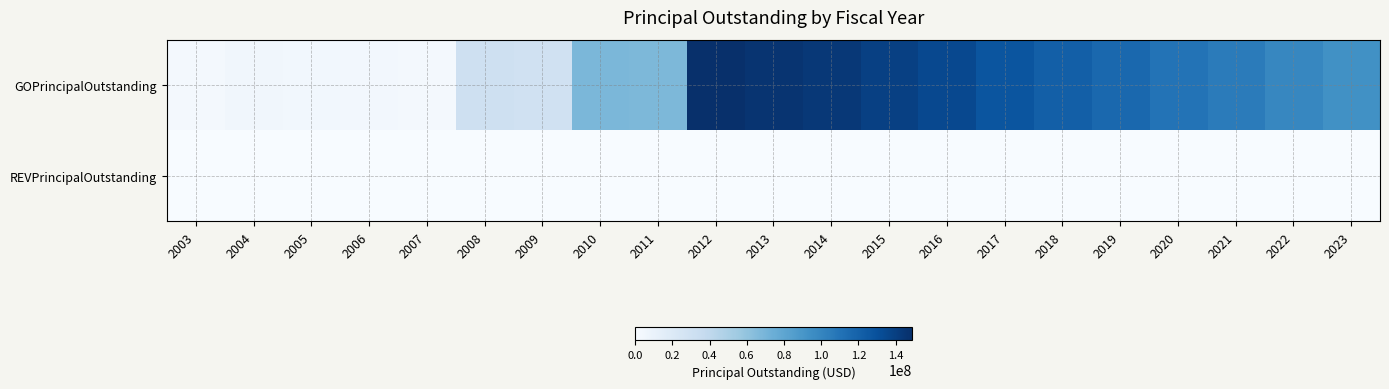

Reading right to left, list all the values displayed in this chart.

GOPrincipalOutstanding: 2023=93410000	2022=99095000	2021=105565000	2020=109990000	2019=116195000	2018=121642000	2017=127290000	2016=134175000	2015=139057000	2014=143762000	2013=146265000	2012=148685000	2011=67857000	2010=68029000	2009=29208000	2008=30634000	2007=2548000	2006=3700000	2005=4310000	2004=4890000	2003=2355000
REVPrincipalOutstanding: 2023=0	2022=0	2021=0	2020=0	2019=0	2018=0	2017=0	2016=0	2015=0	2014=0	2013=0	2012=0	2011=0	2010=0	2009=0	2008=0	2007=0	2006=0	2005=0	2004=0	2003=0